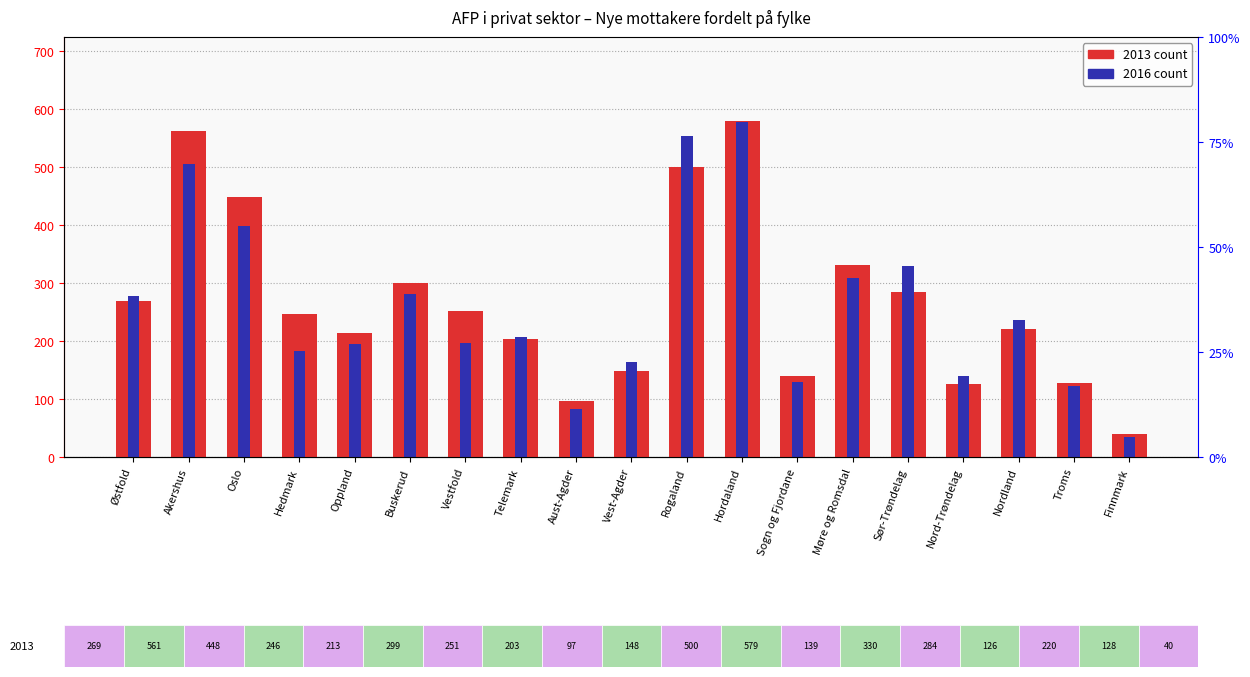

Where does the 2016 series first go above 207?

Østfold